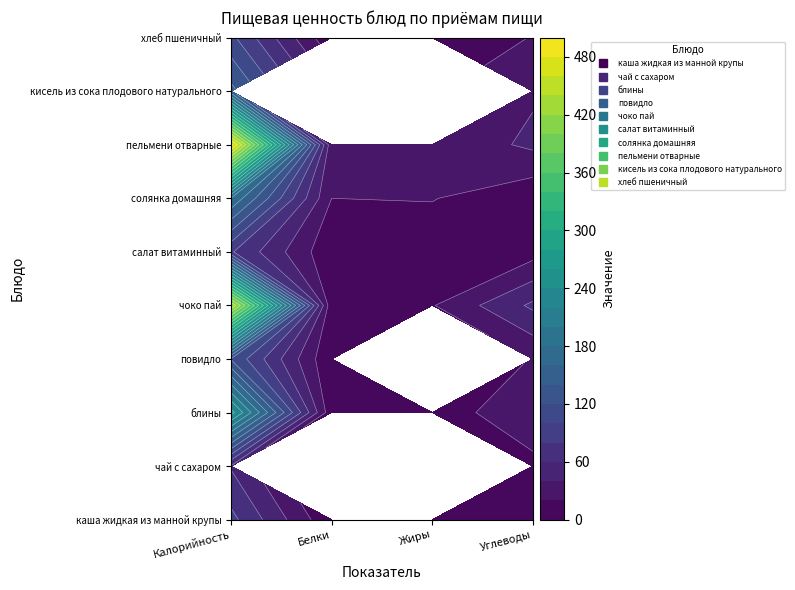

Which series changed the most between Калорийность and Жиры?

пельмени отварные